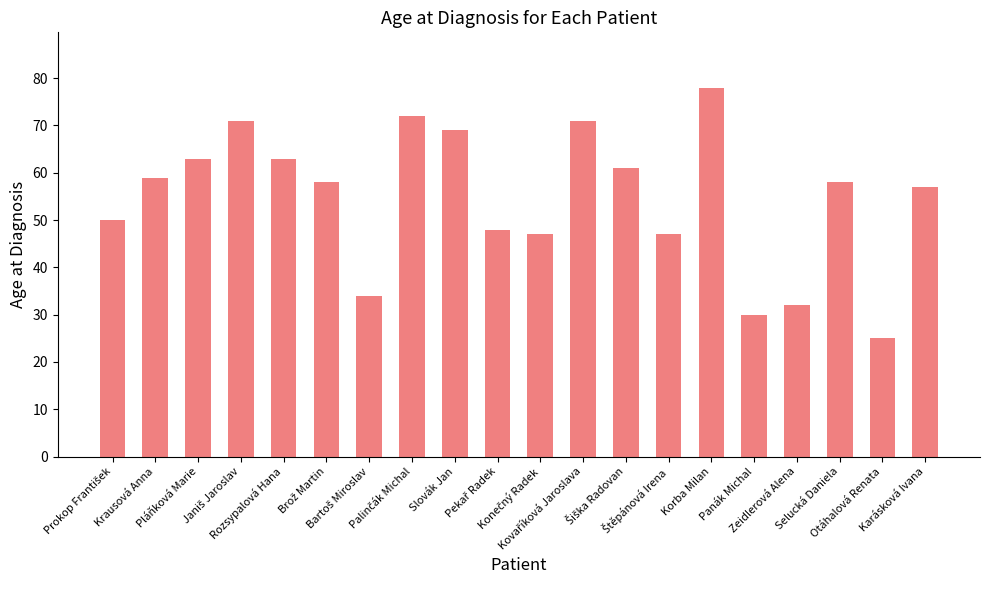

What is the value of the 12th bar from the left?

71